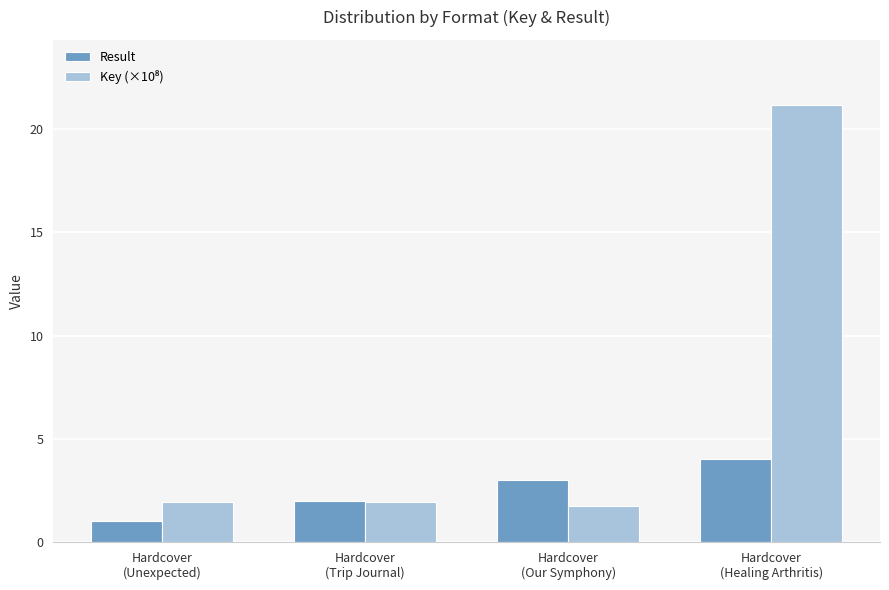

At which label is Result closest to 2?

Hardcover
(Trip Journal)